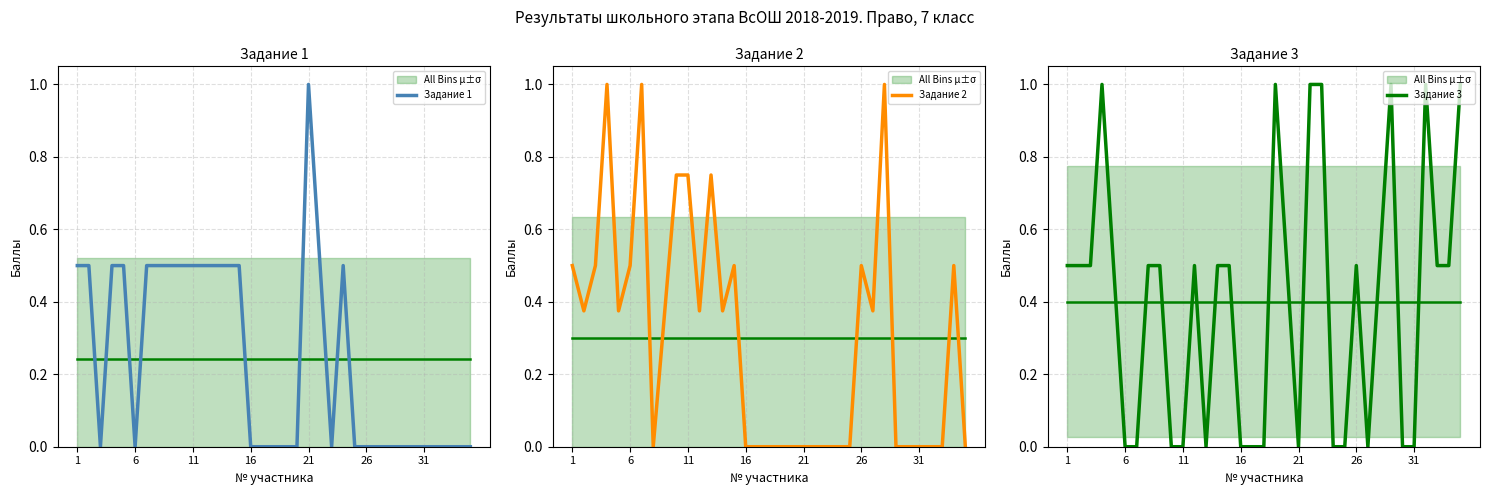

Which series has the largest total across all categories?

Задание 3